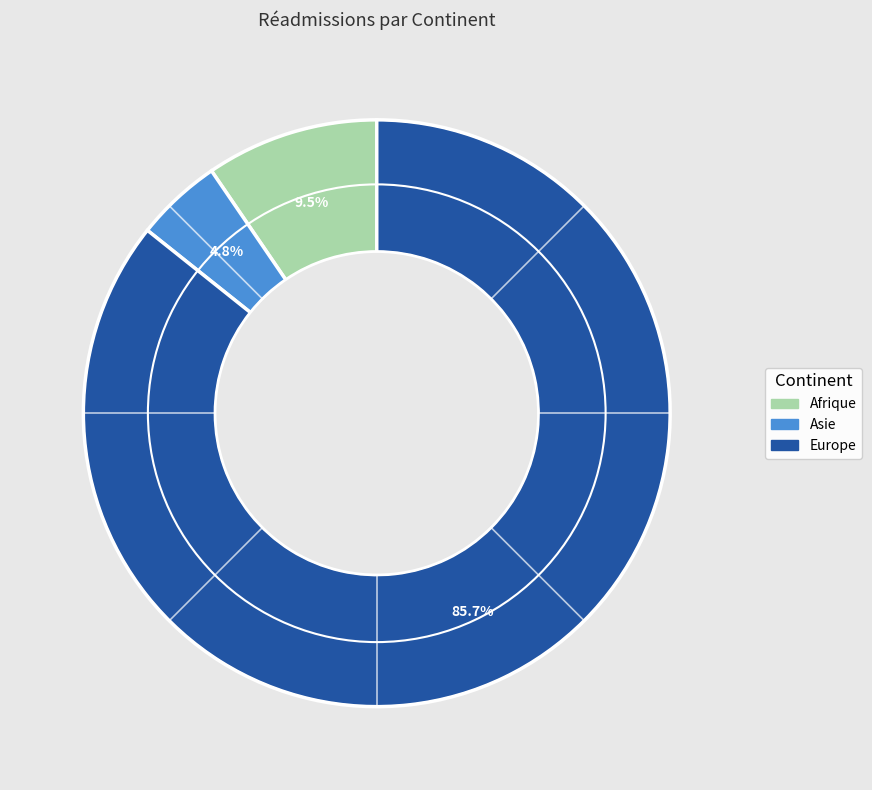

Does any single category account for the majority?

Yes